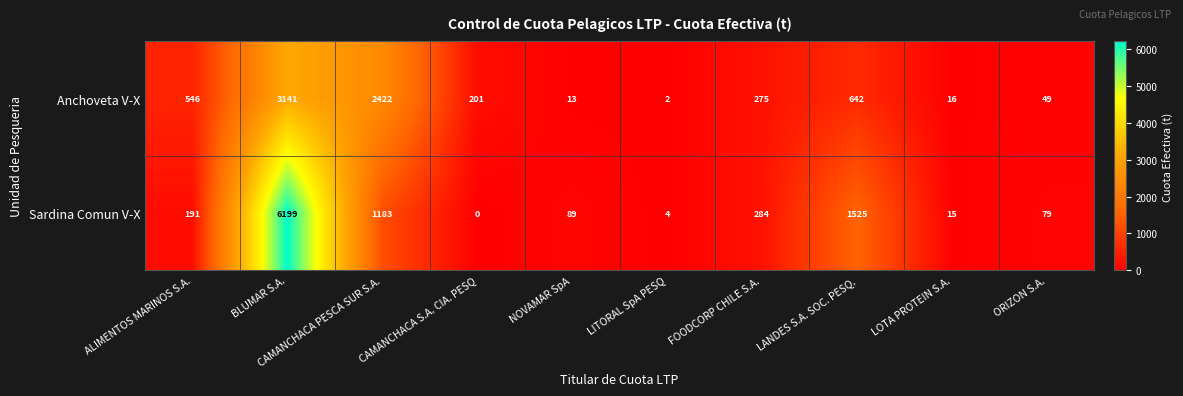

List the series in order of their overall mean, highest first.

Sardina Comun V-X, Anchoveta V-X